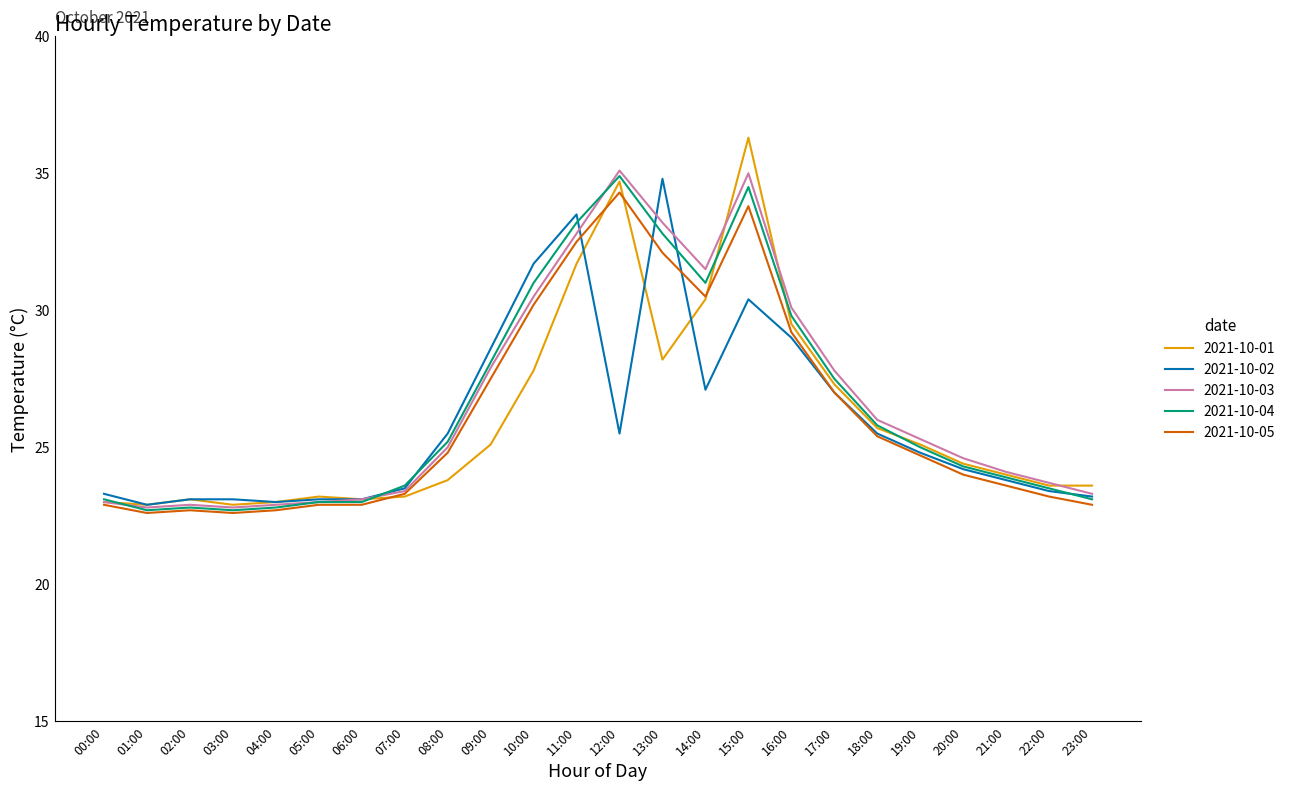

Read the 2021-10-03 value at 12:00.

35.1